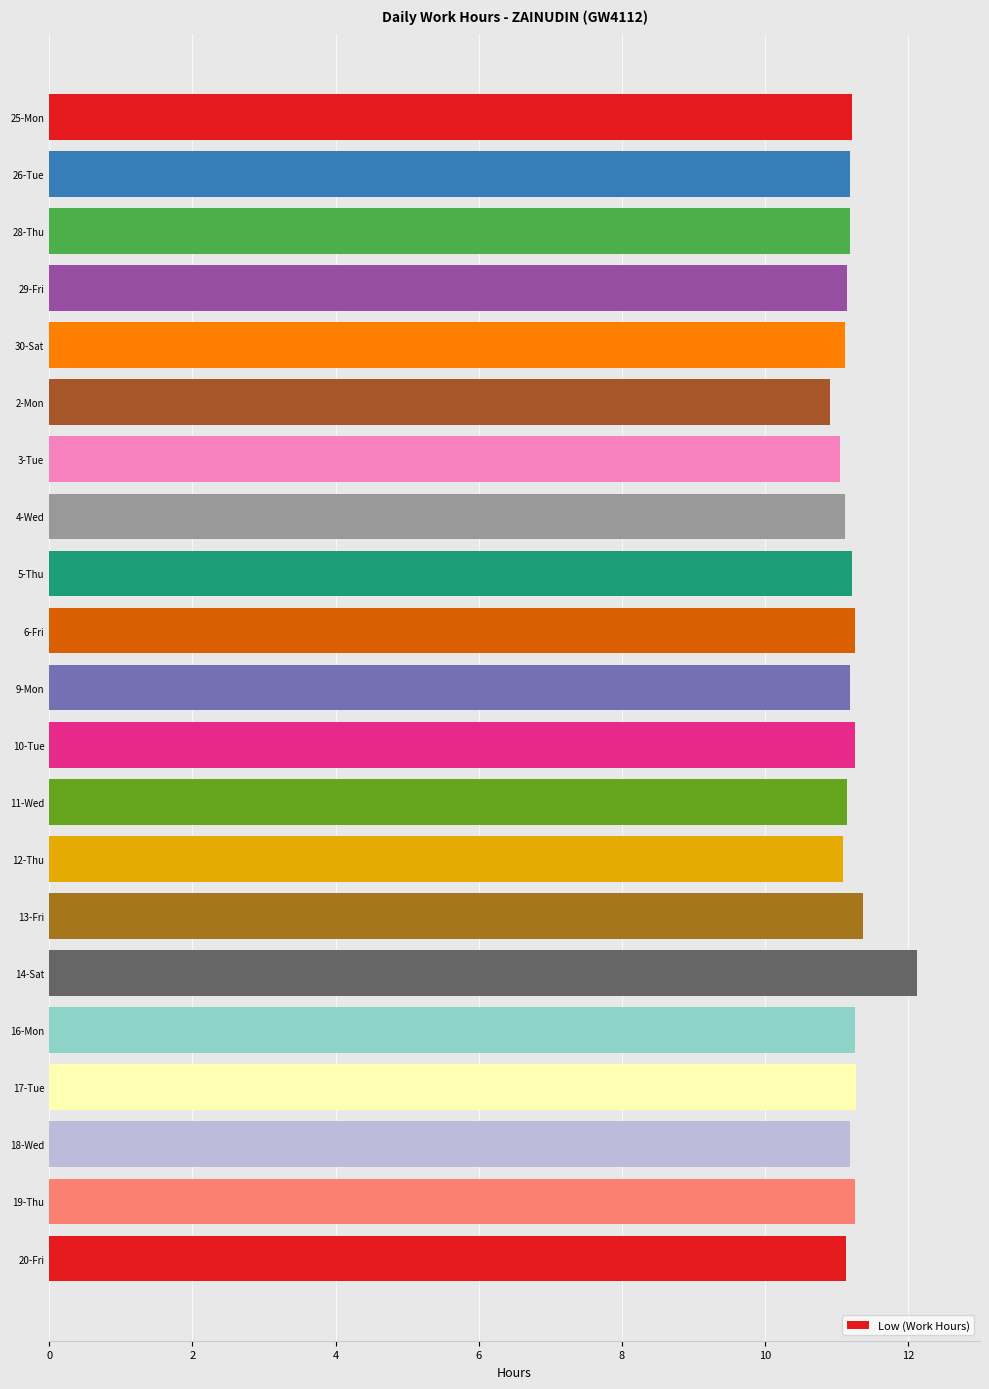

What is the greatest value displayed?

12.1